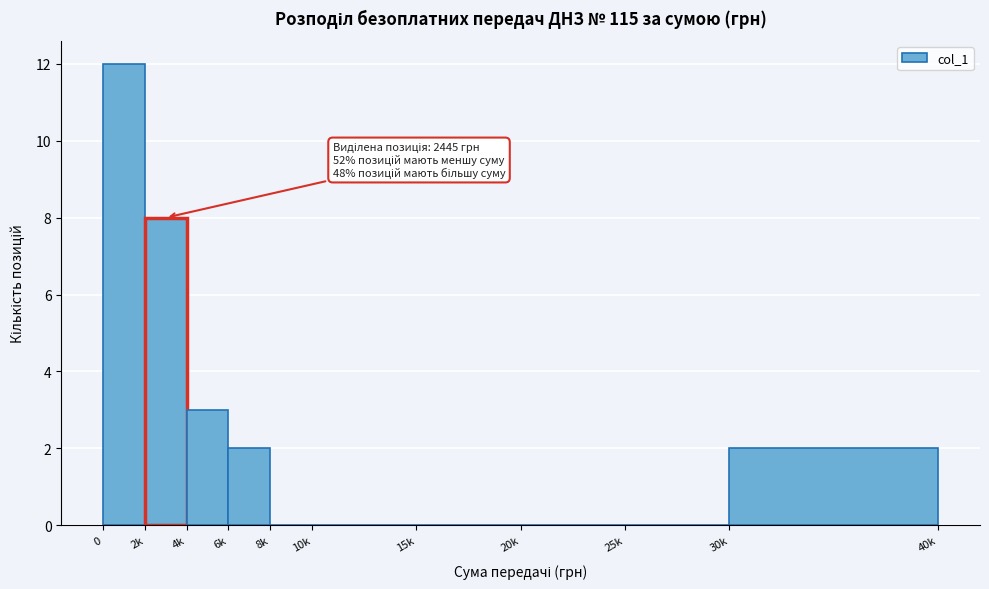

Reading left to right, extract all data points from this chart.

0=12	2k=8	4k=3	6k=2	8k=0	10k=0	15k=0	20k=0	25k=0	30k=2